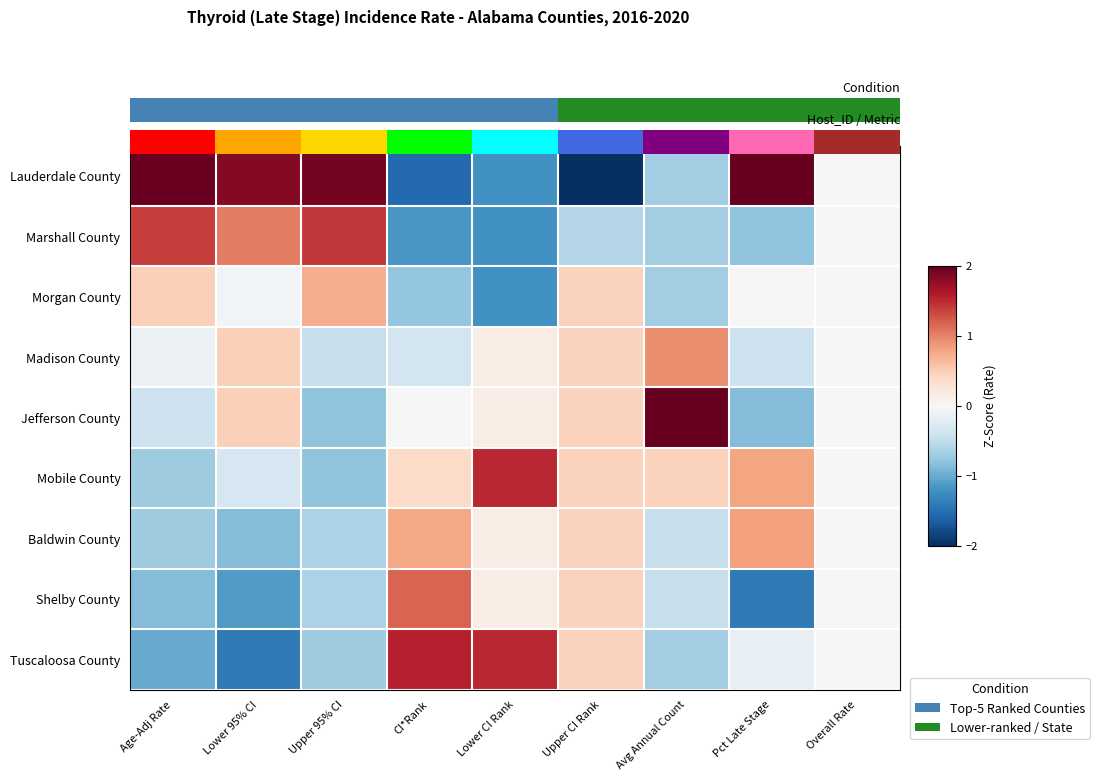

List the series in order of their peak value, highest first.

0.0, Jefferson County, Tuscaloosa County, Mobile County, Marshall County, Shelby County, Madison County, Baldwin County, Morgan County